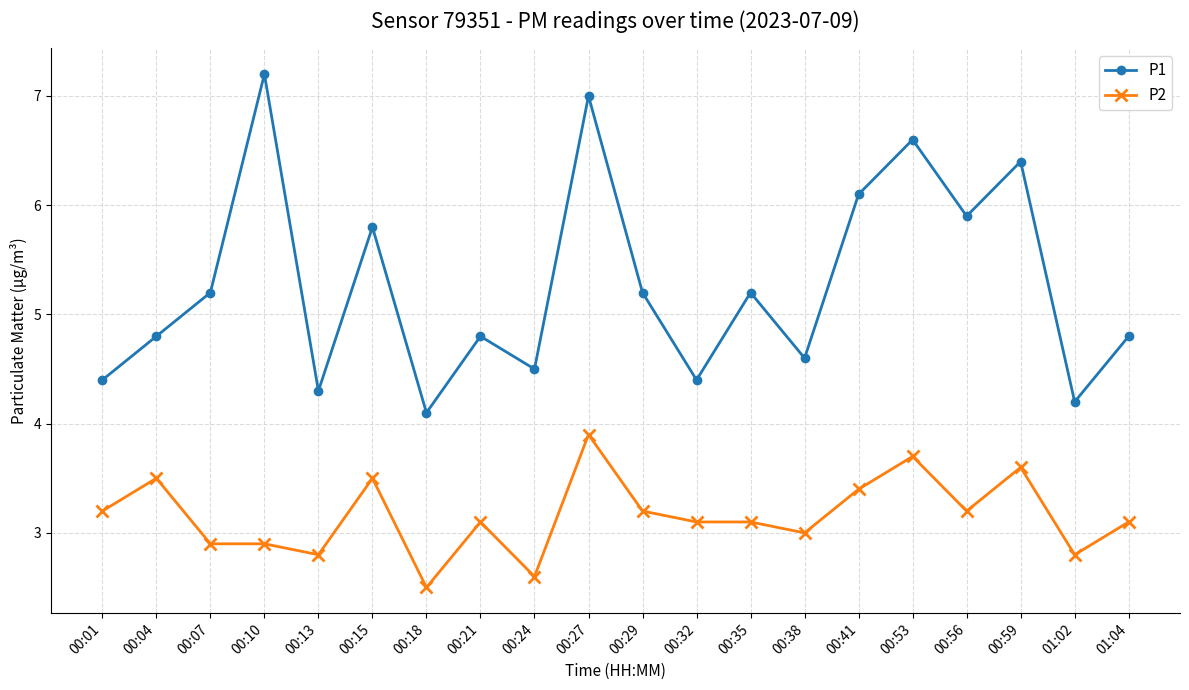

List the series in order of their overall mean, lowest first.

P2, P1